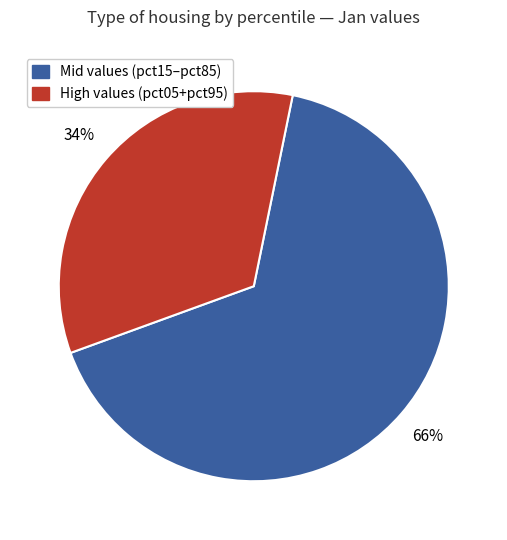

To the nearest percent, what is the difference between the largest and smallest slice percentages?

32%